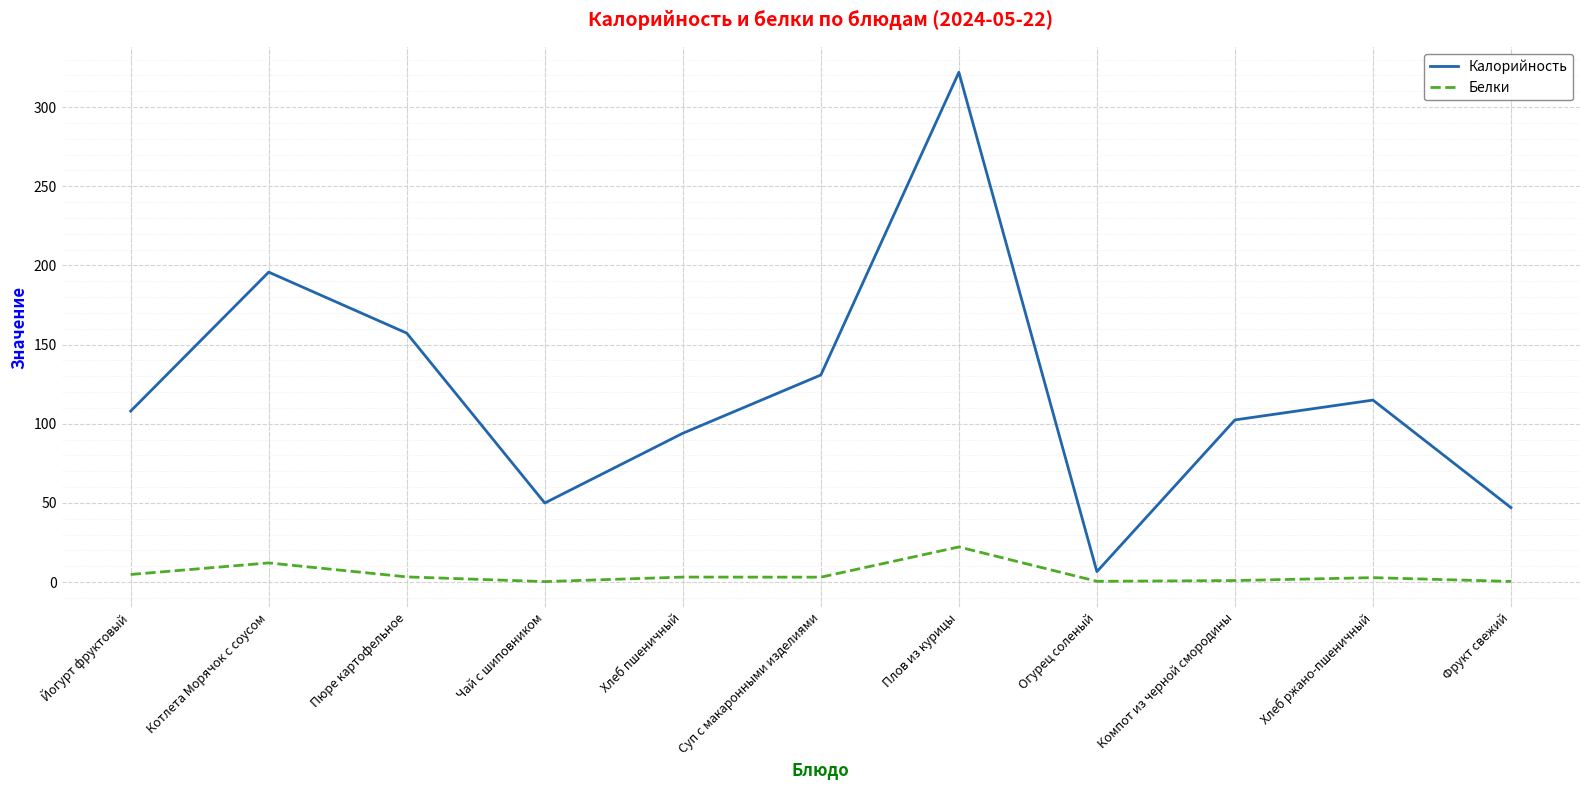

Which series has the widest spread of values?

Калорийность